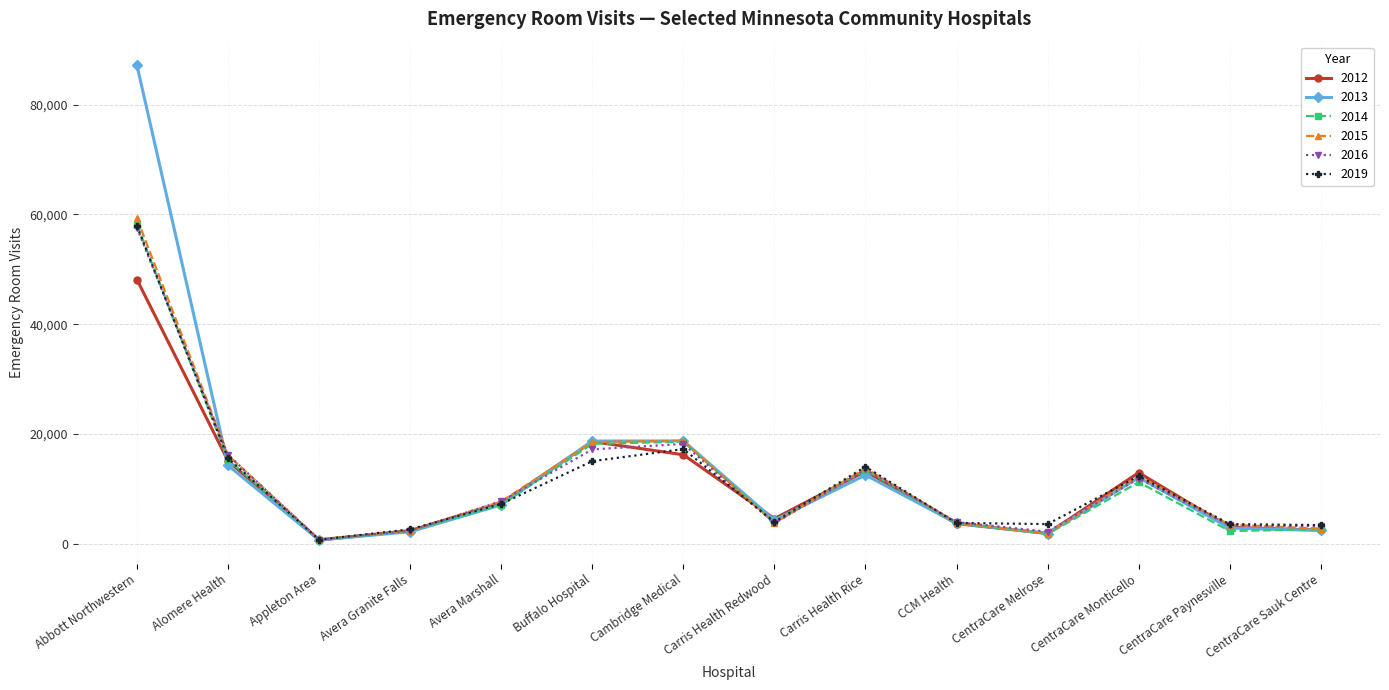

Which label corresponds to the largest value in the chart?

Abbott Northwestern